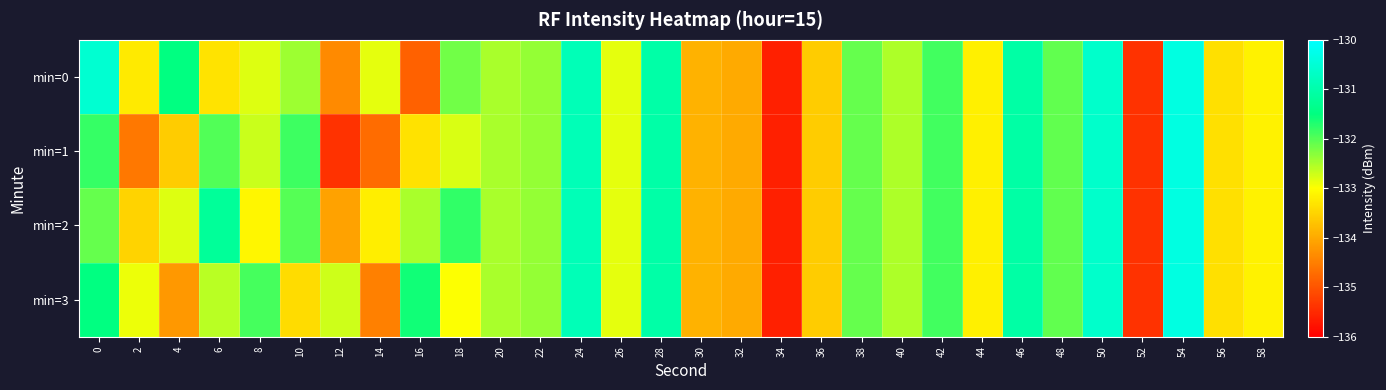

Rank the series at 22 from lowest to highest value.

min=0, min=1, min=2, min=3